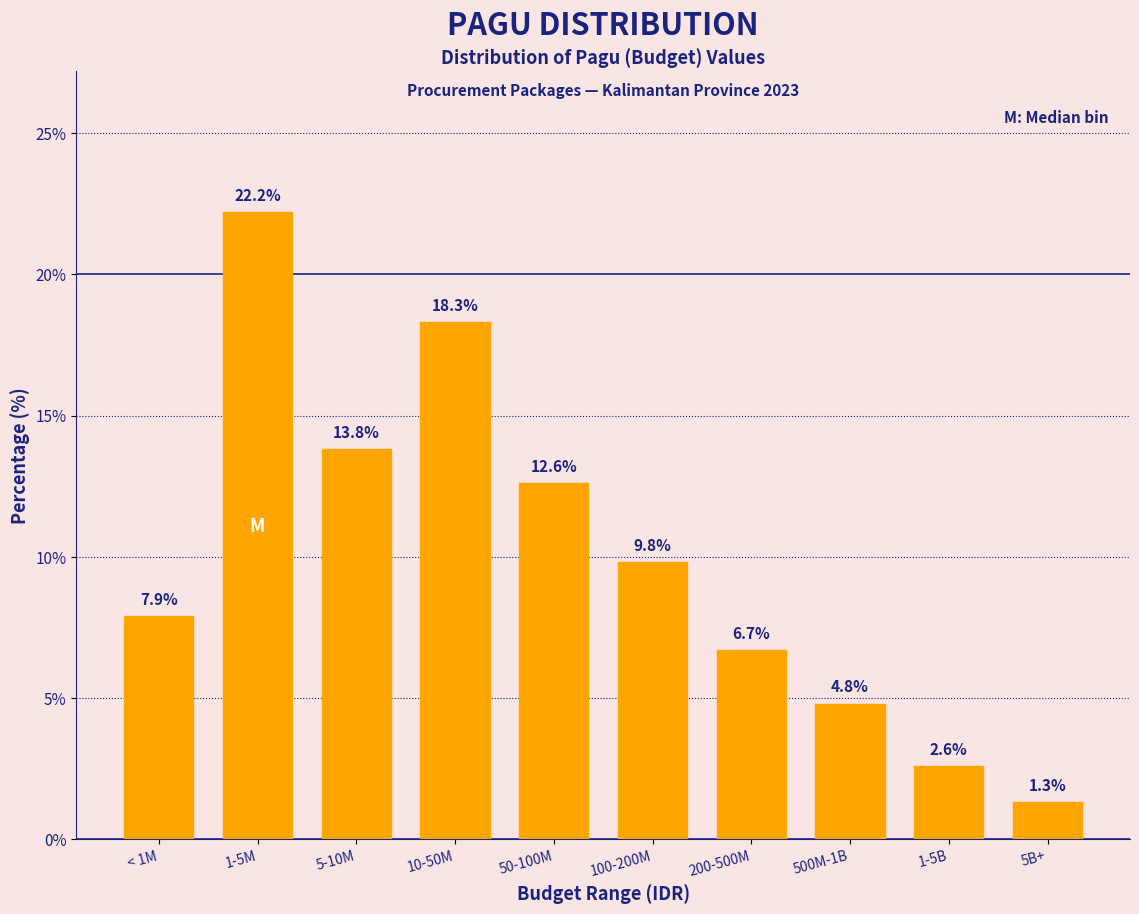

Reading right to left, extract all data points from this chart.

5B+=1.3	1-5B=2.6	500M-1B=4.8	200-500M=6.7	100-200M=9.8	50-100M=12.6	10-50M=18.3	5-10M=13.8	1-5M=22.2	< 1M=7.9